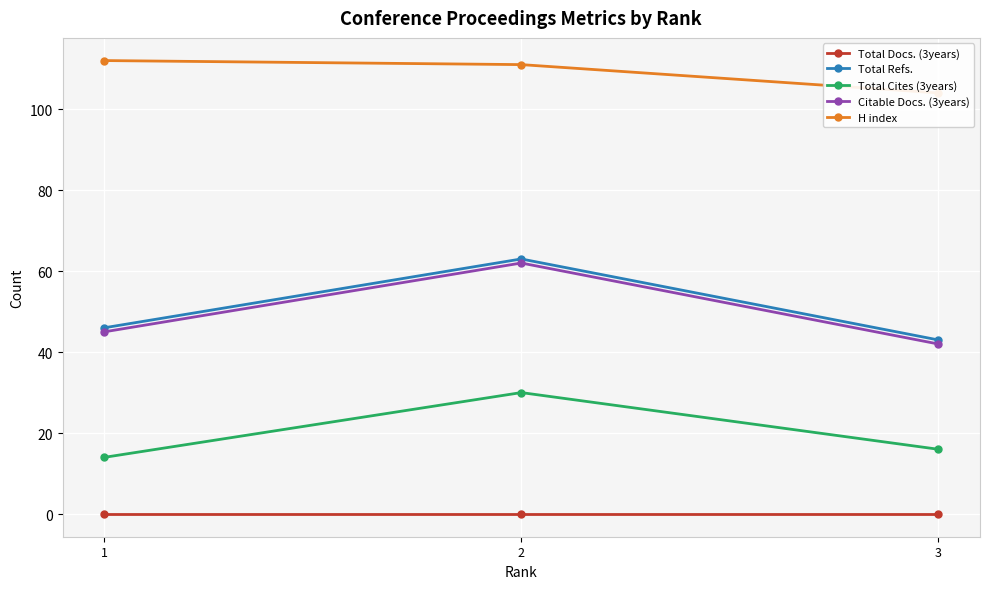

What is the average value of the Citable Docs. (3years) series?

50